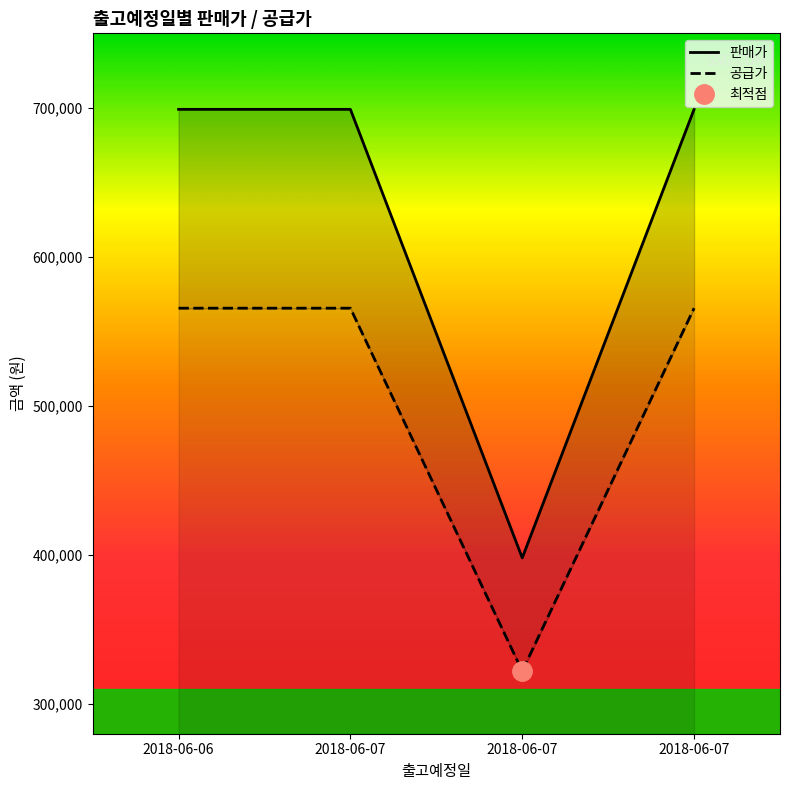

Between 2018-06-06 and 2018-06-07, which is larger?

2018-06-06